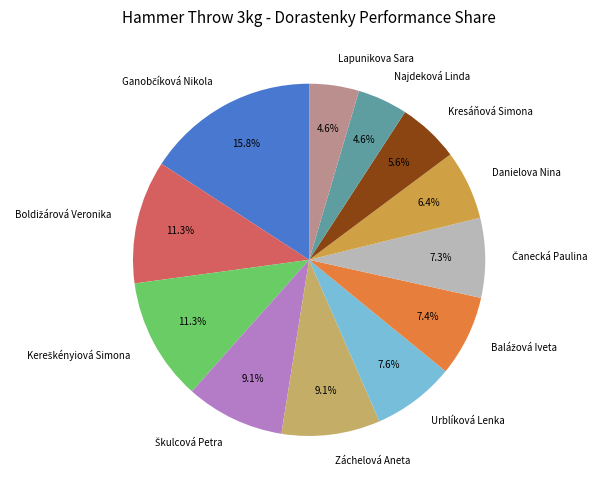

How many segments does this pie chart have?

12